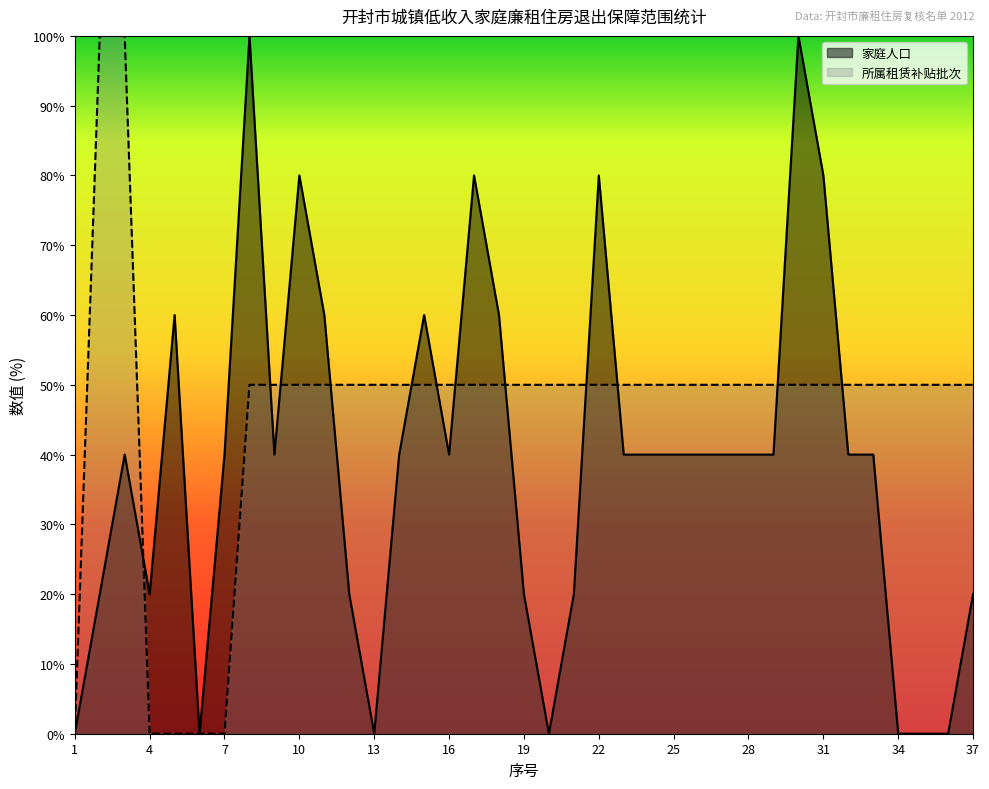

Which has a higher value, 4 or 18?

18